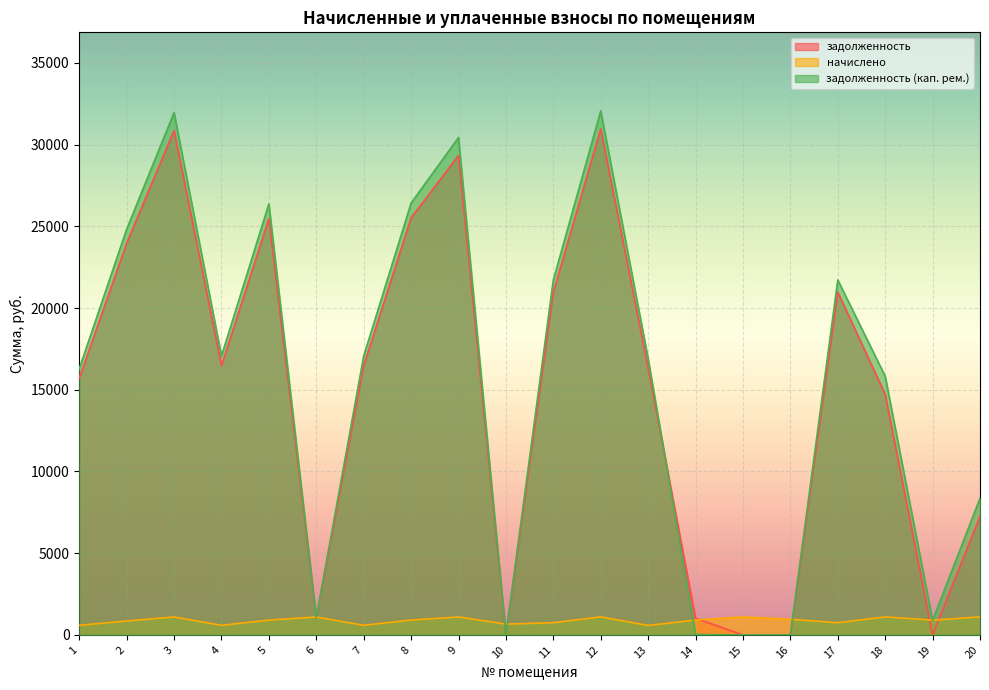

Rank the series by their maximum value, from lowest to highest.

начислено, задолженность, задолженность (кап. рем.)